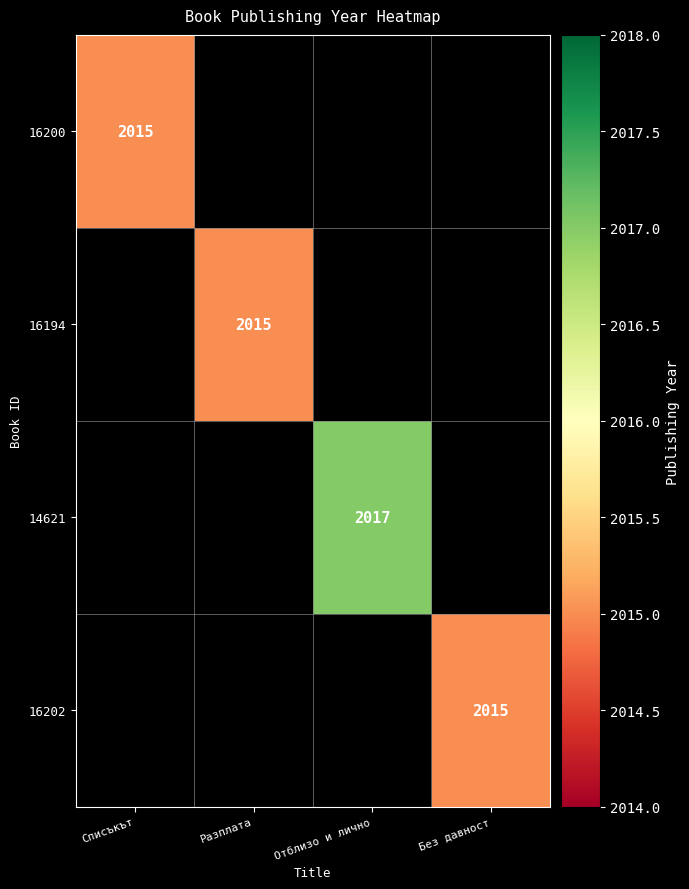

The 16202 series shows 3484 at Без давност. True or false?

False